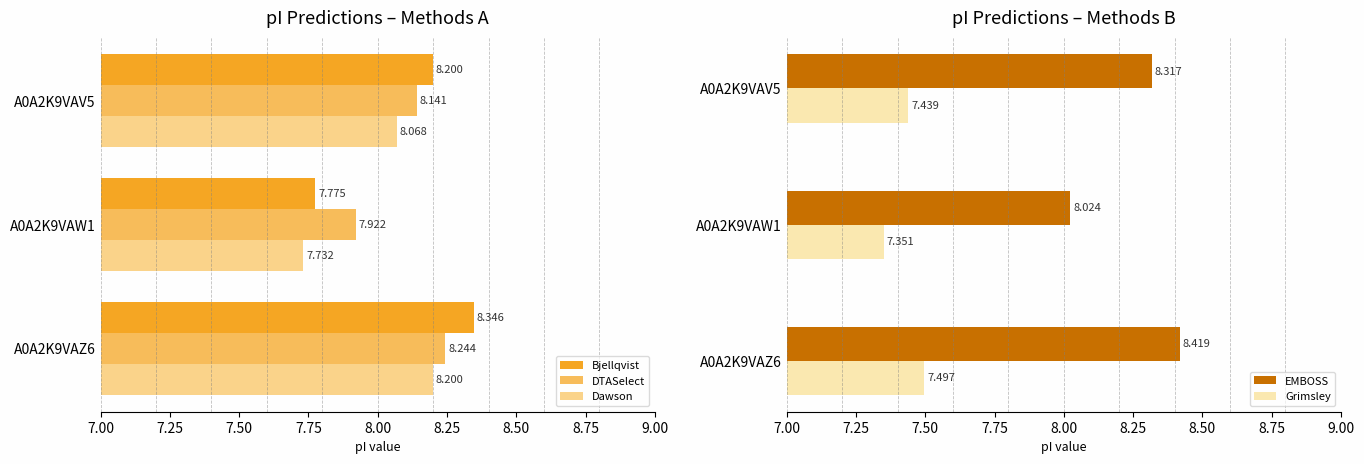

Reading left to right, list all the values displayed in this chart.

Bjellqvist: 8.2	7.8	8.3
DTASelect: 8.1	7.9	8.2
Dawson: 8.1	7.7	8.2
EMBOSS: 8.3	8.0	8.4
Grimsley: 7.4	7.4	7.5